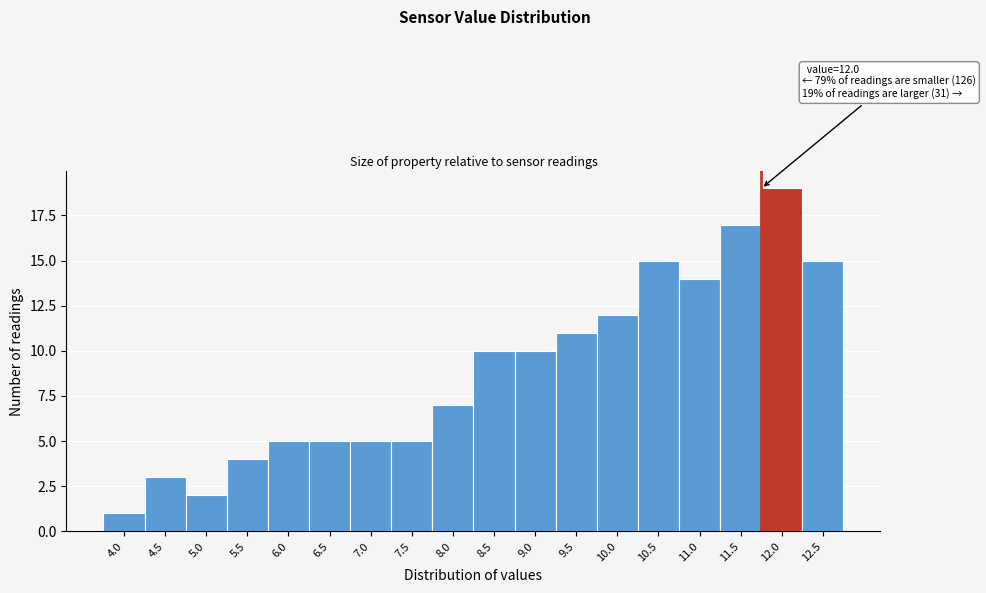

Reading left to right, transcribe all the data shown in this chart.

1	3	2	4	5	5	5	5	7	10	10	11	12	15	14	17	19	15